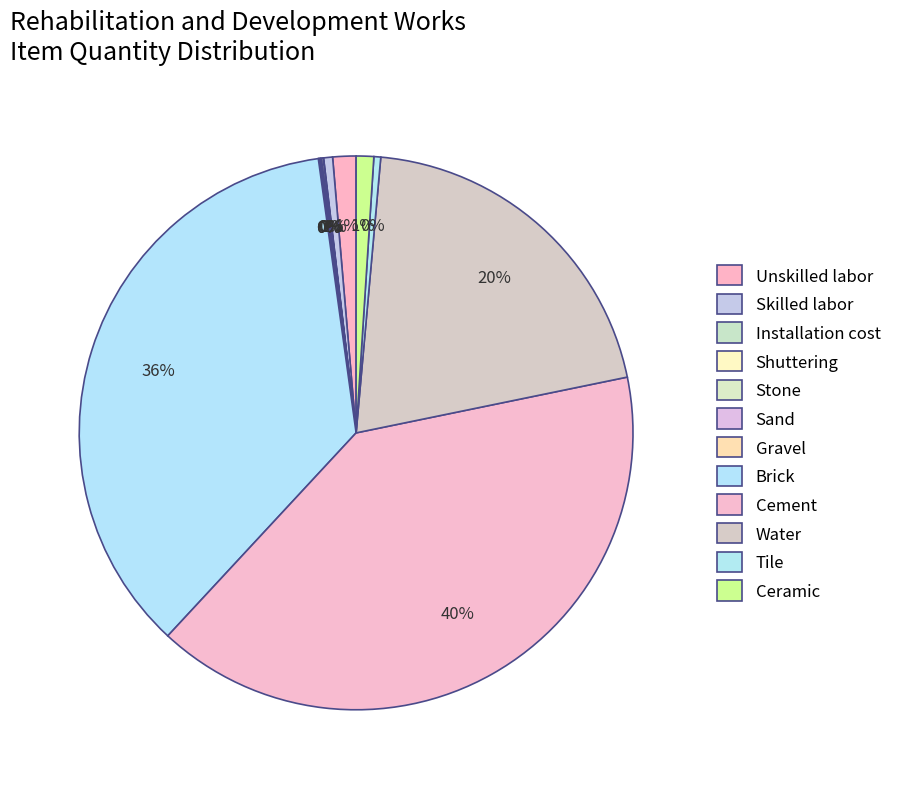

Which has a higher value, Unskilled labor or Cement?

Cement